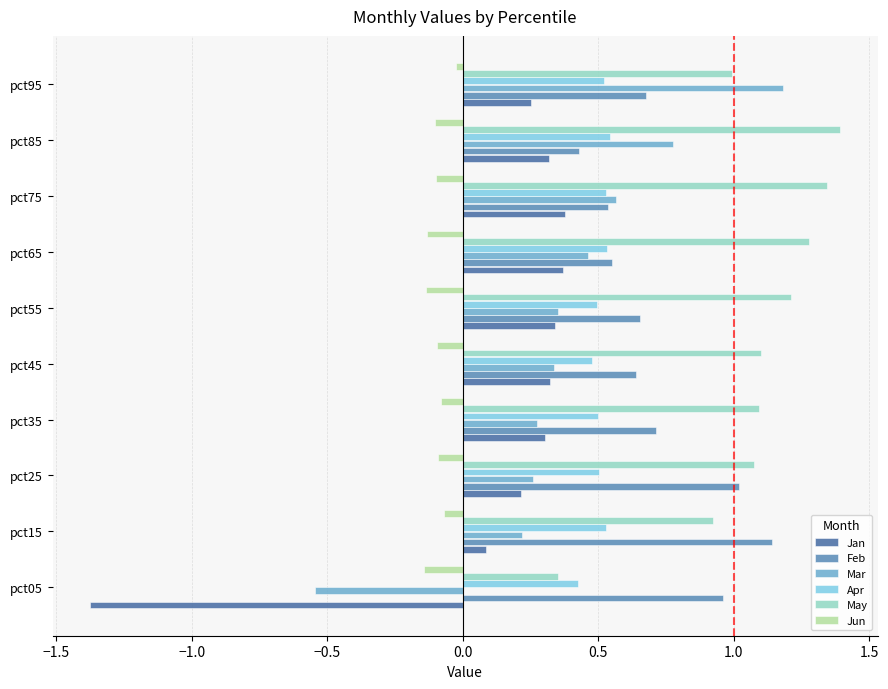

What is the average value of the Jun series?

-0.1